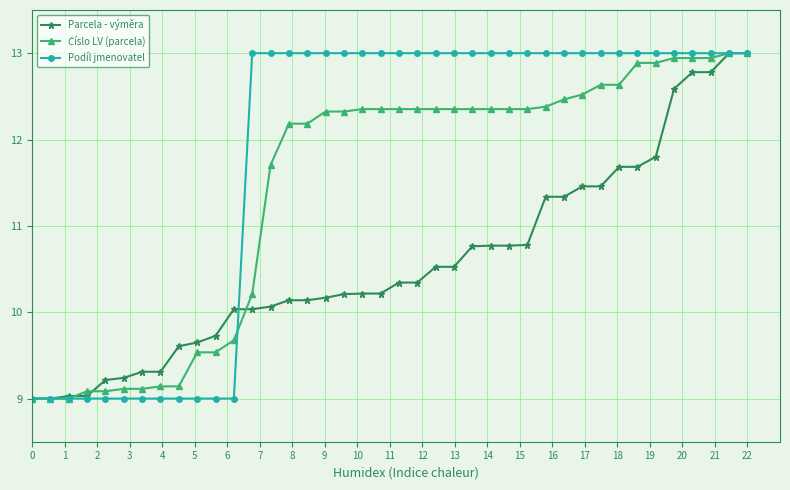

Which series has the largest total across all categories?

Podíl jmenovatel